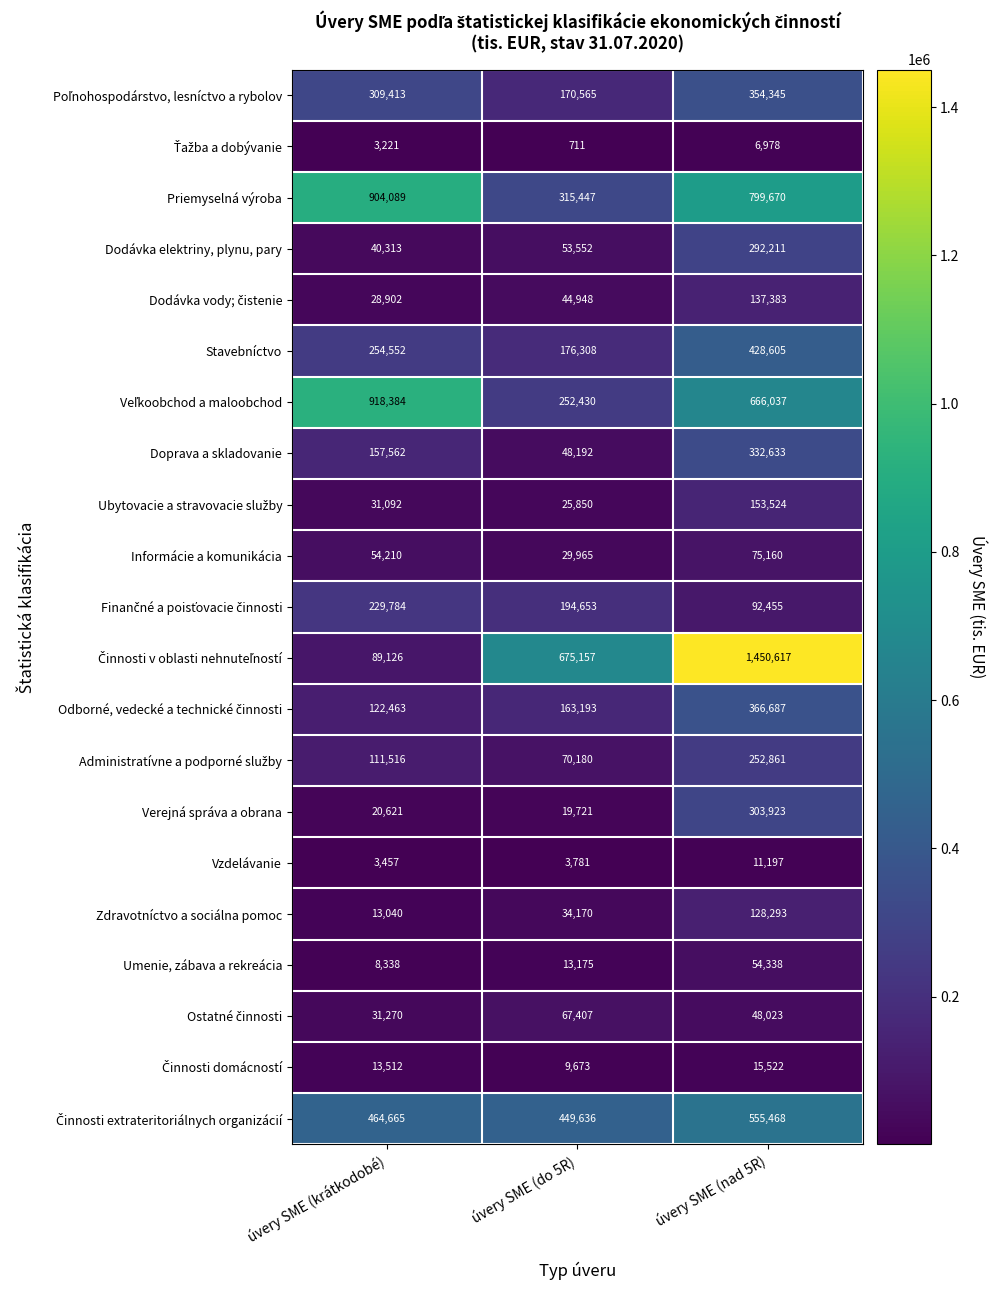

At how many categories does at least one series exceed 658268?

3